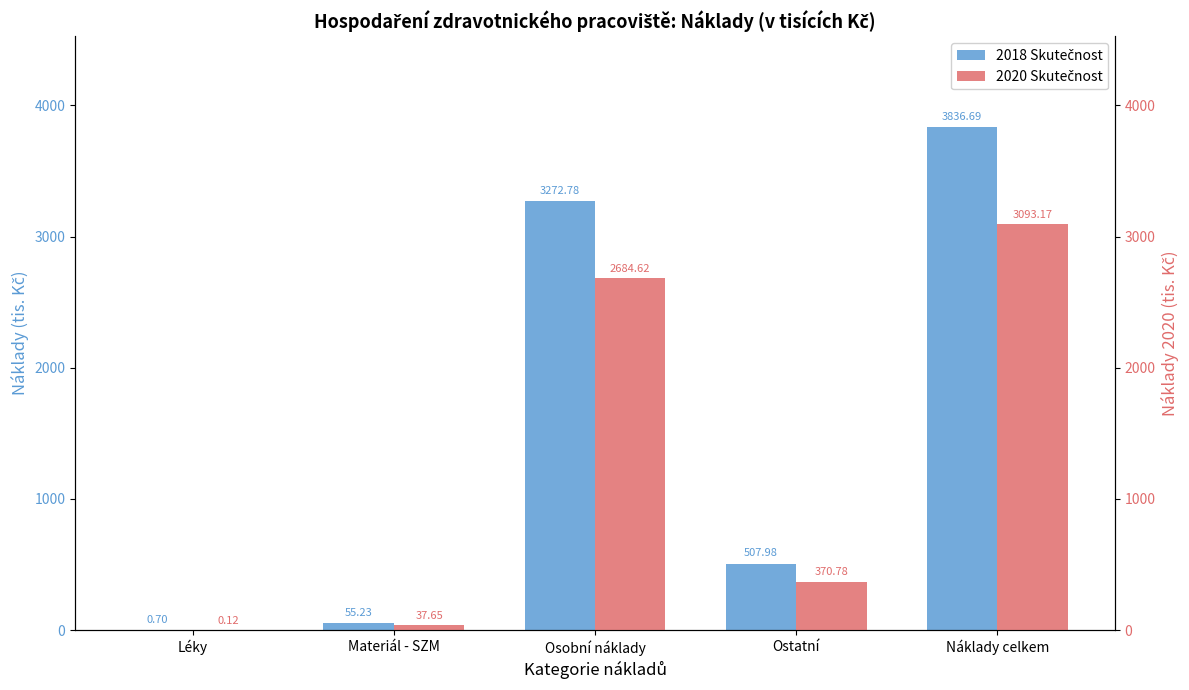

Reading left to right, what are all the values shown in this chart?

2018 Skutečnost: 0.7	55.2	3272.8	508.0	3836.7
2020 Skutečnost: 0.1	37.6	2684.6	370.8	3093.2